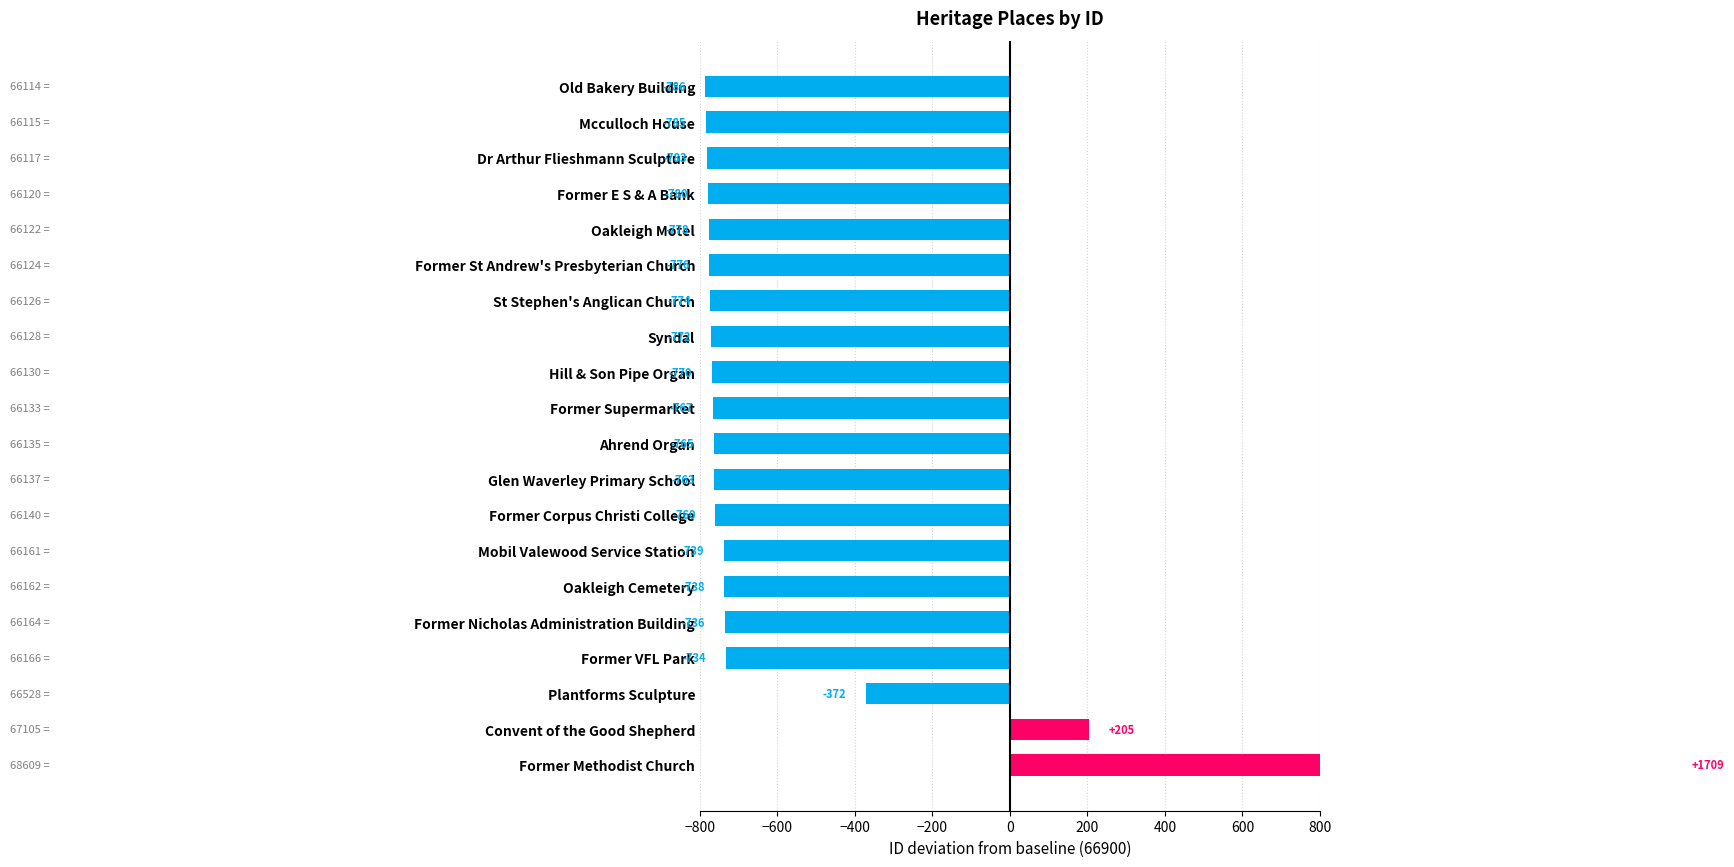

Is it true that the value at Plantforms Sculpture is -372?

True